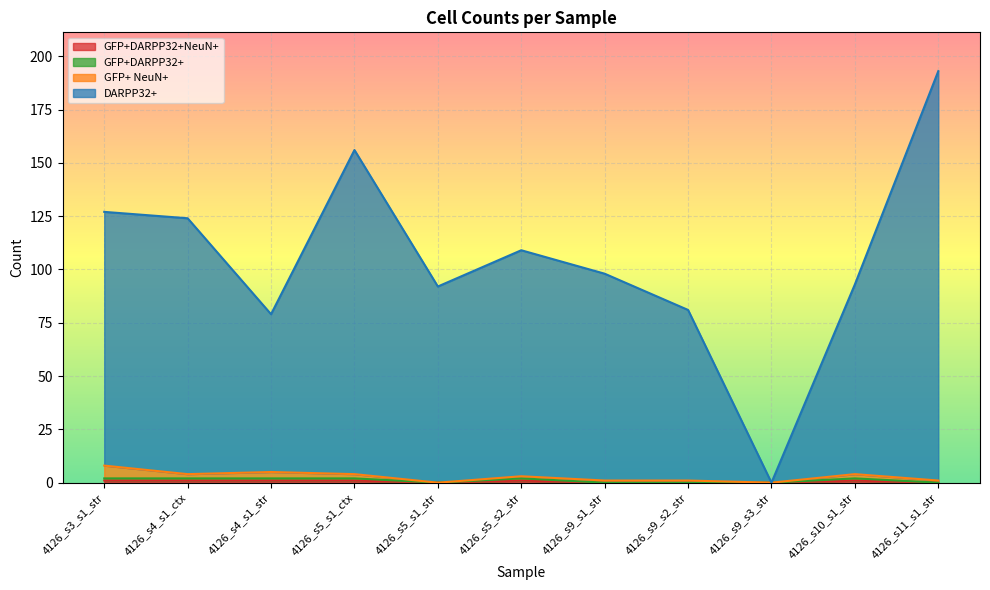

Where is the first local maximum for DARPP32+?

4126_s5_s1_ctx